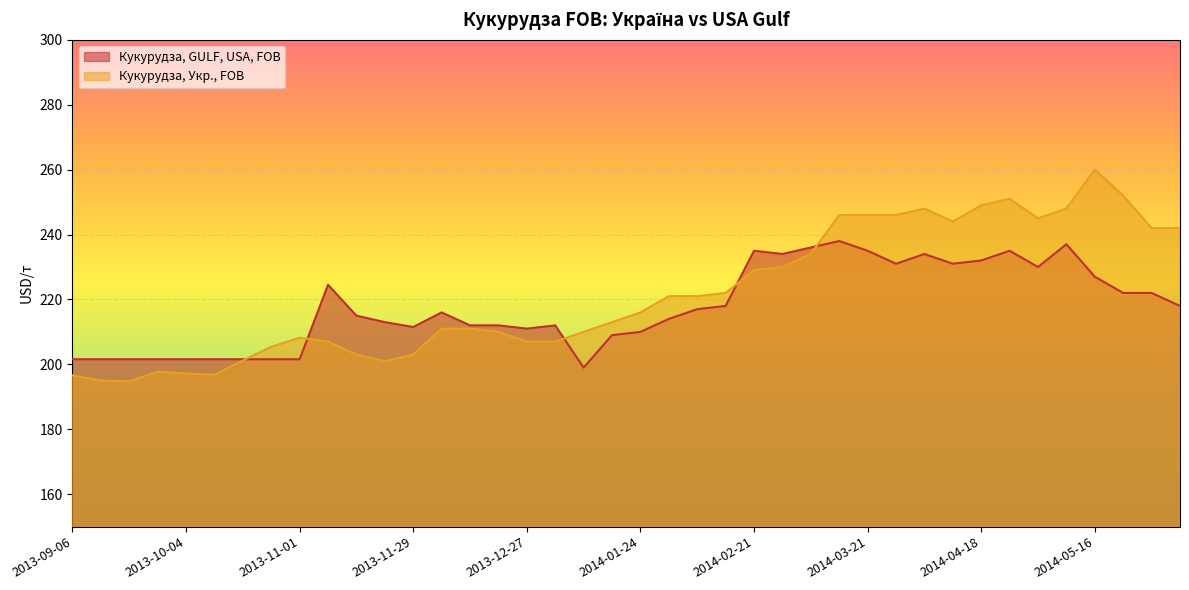

What is the sum of the Кукурудза, GULF, USA, FOB values at 2014-05-16 and 2014-01-17?

436.0